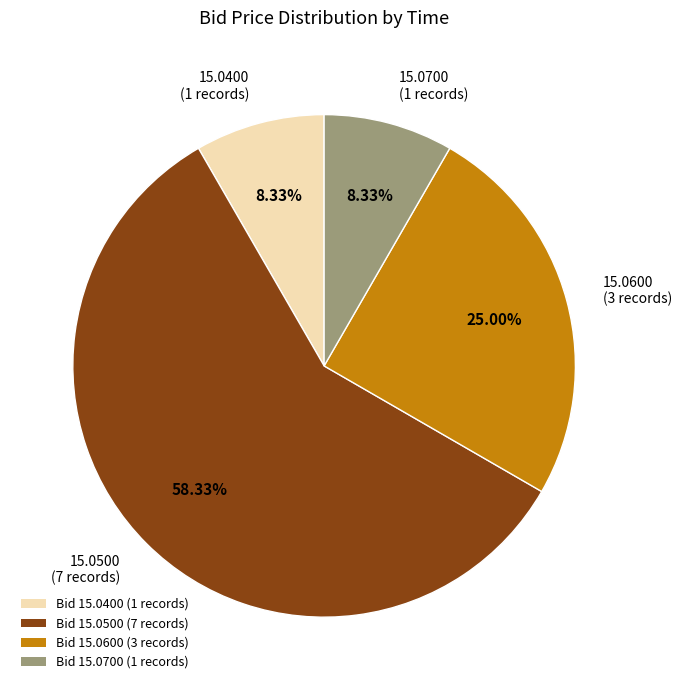

Which has a higher value, Bid 15.0600 (3 records) or Bid 15.0500 (7 records)?

Bid 15.0500 (7 records)